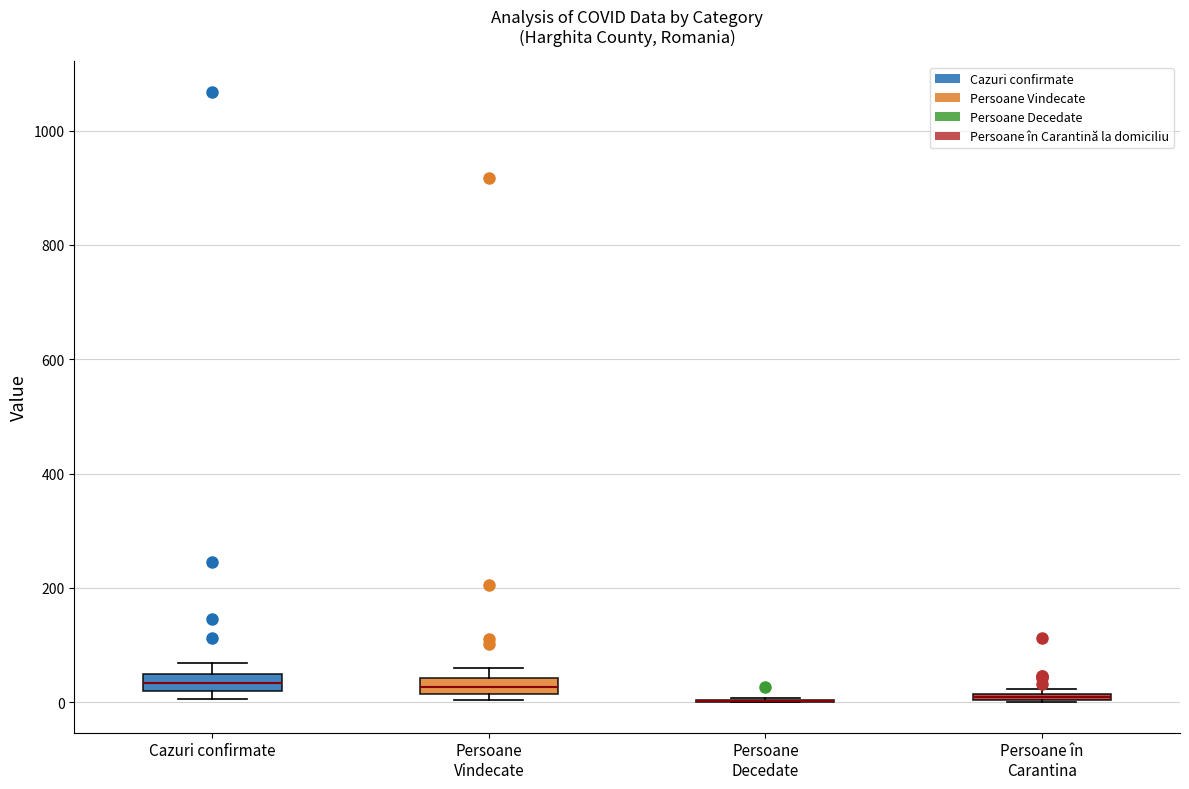

Where is the lower edge of the box for Persoane Vindecate on the y-axis? The values are not printed on the chart, so give them approximately, as read against the axis.

20